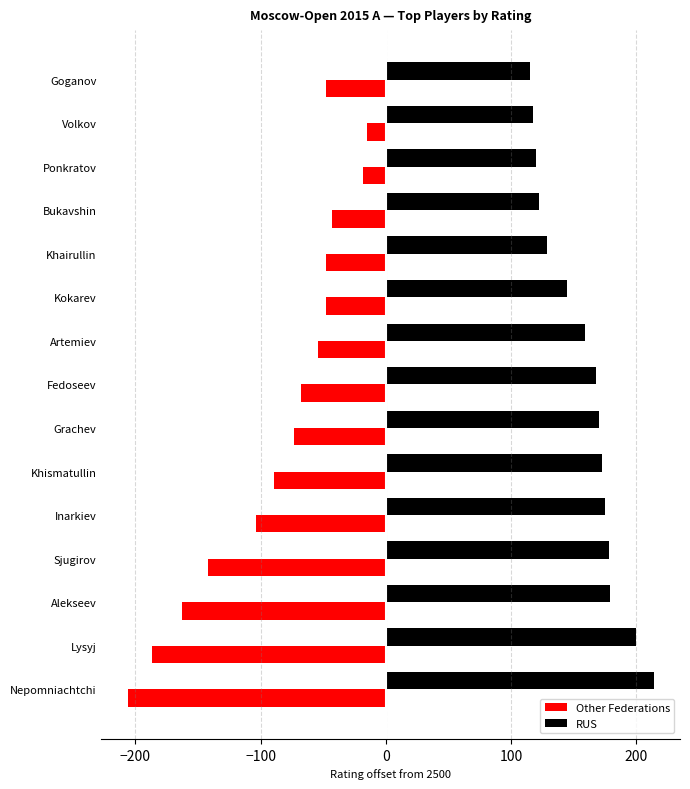

Which series has the largest total across all categories?

RUS